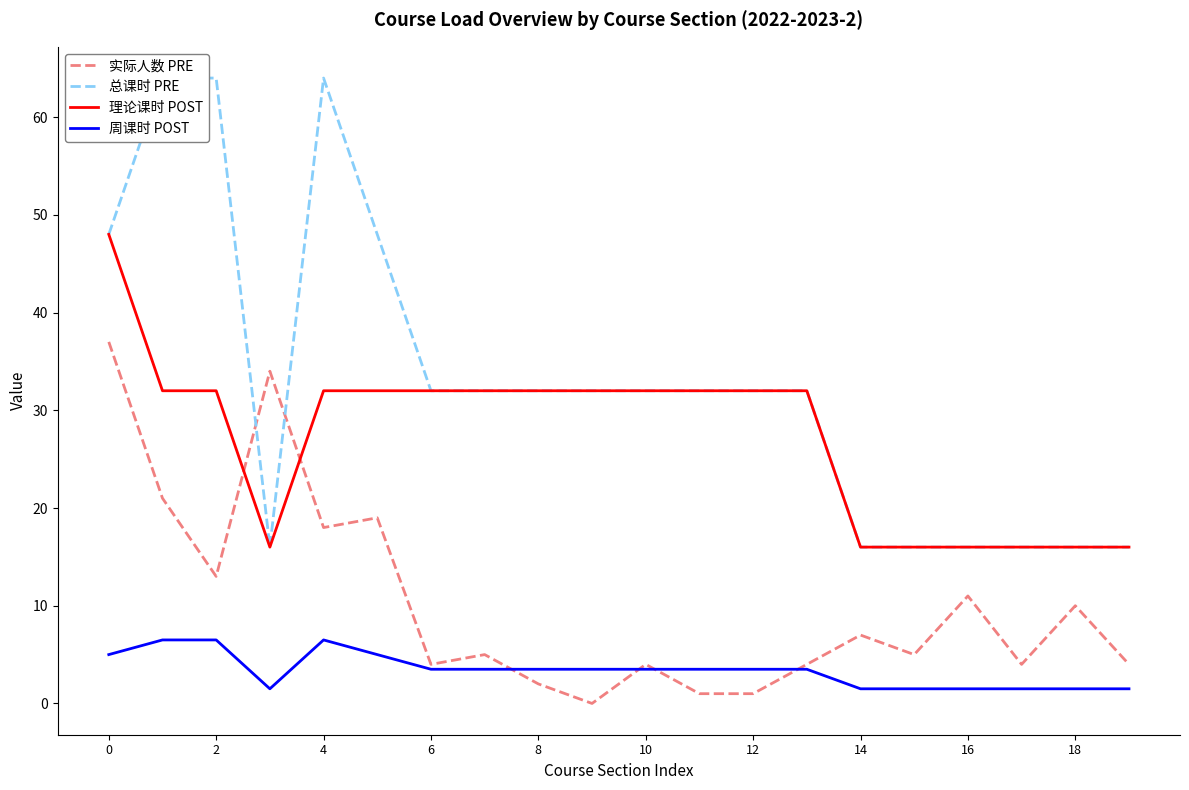

In 理论课时 POST, how many points are lower than both neighbors (excluding endpoints)?

1